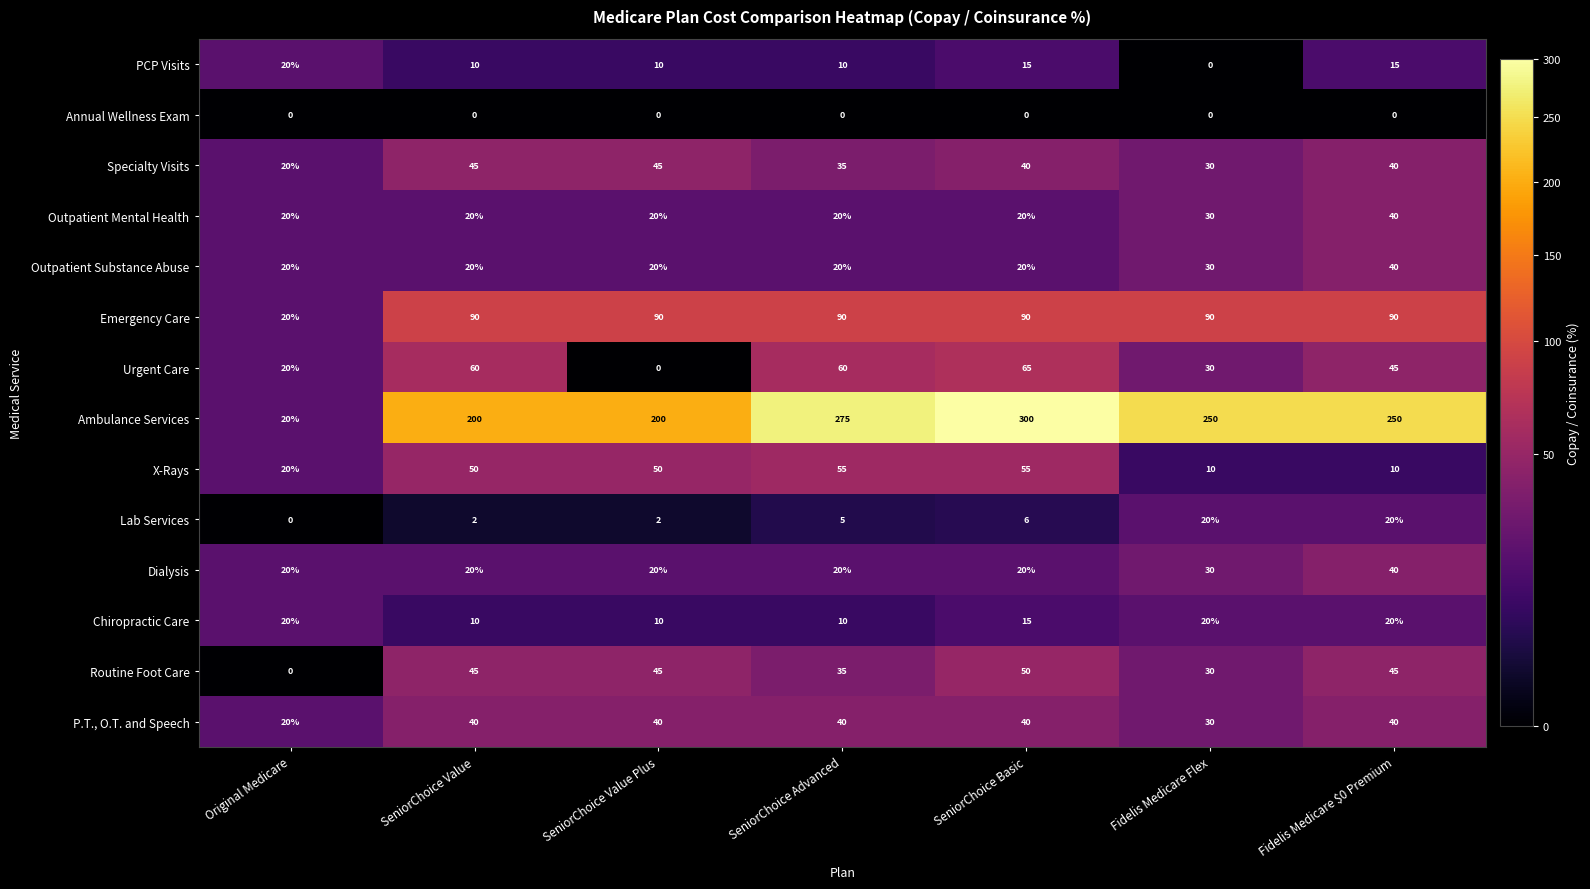

What is the sum of the Outpatient Mental Health values at Fidelis Medicare Flex and SeniorChoice Basic?

50